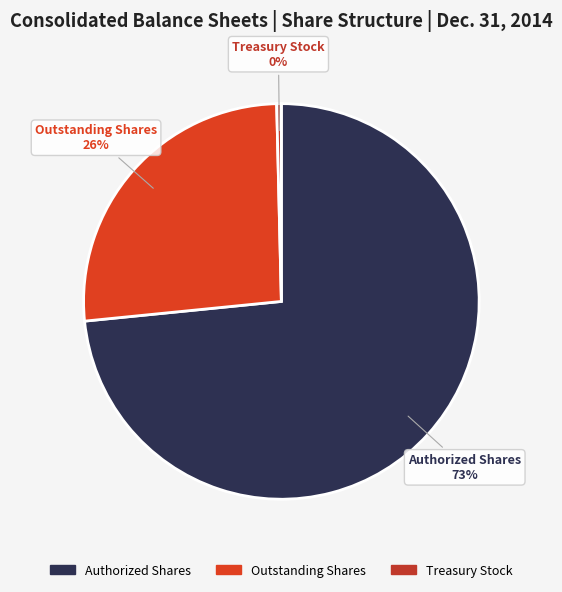

Which category has the biggest portion of the pie?

Authorized Shares